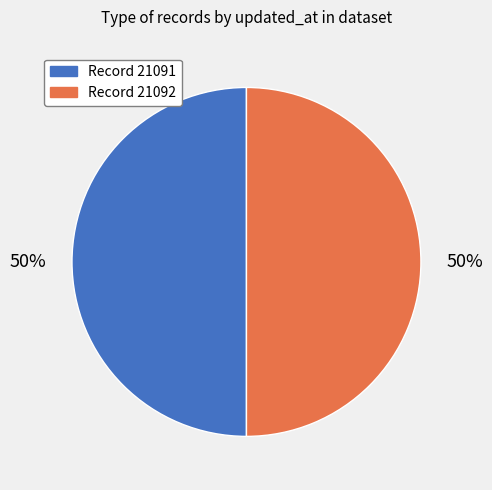

Combined, do Record 21092 and Record 21091 account for over 50%?

Yes